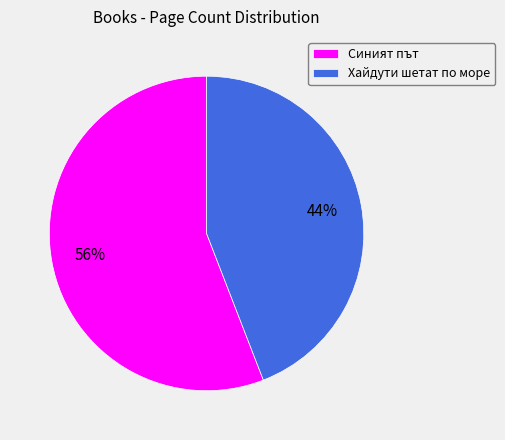

What is the smallest slice in the pie chart?

Хайдути шетат по море